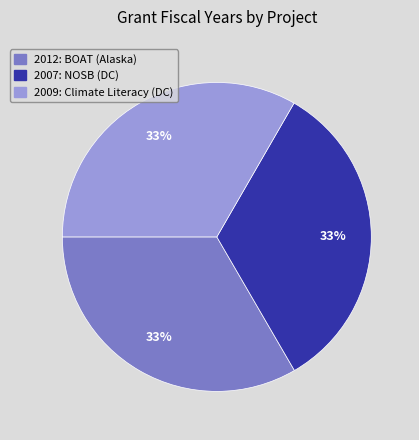

Is there any slice that represents more than half of the pie?

No